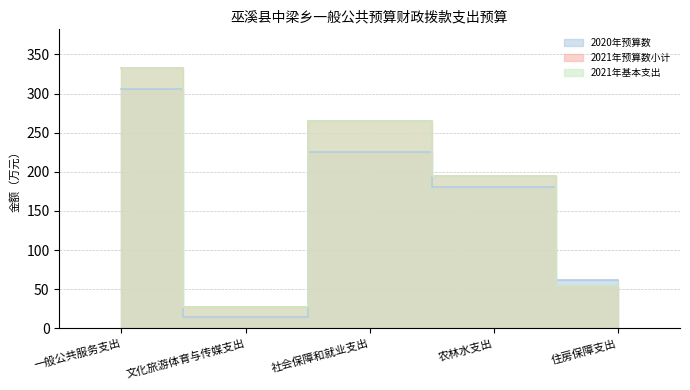

Reading right to left, extract all data points from this chart.

2020年预算数: 住房保障支出=61.8	农林水支出=180.0	社会保障和就业支出=225.4	文化旅游体育与传媒支出=14.0	一般公共服务支出=306.2
2021年预算数小计: 住房保障支出=54.0	农林水支出=195.0	社会保障和就业支出=264.5	文化旅游体育与传媒支出=27.9	一般公共服务支出=332.2
2021年基本支出: 住房保障支出=54.0	农林水支出=195.0	社会保障和就业支出=264.5	文化旅游体育与传媒支出=27.9	一般公共服务支出=332.2